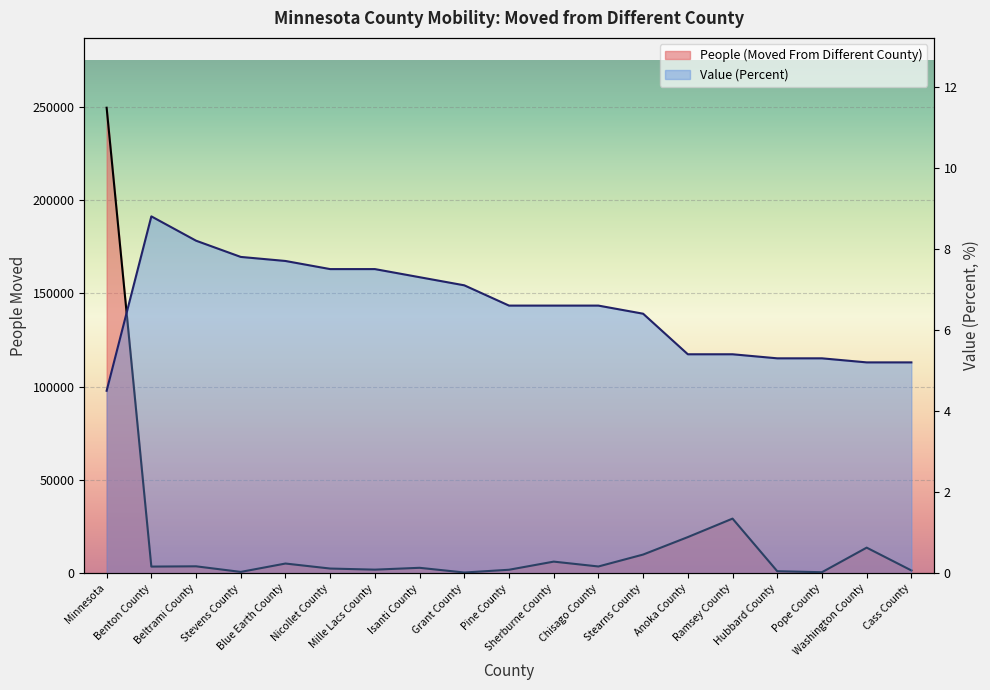

True or false: Value (Percent) and People (Moved From Different County) cross at least once.

False